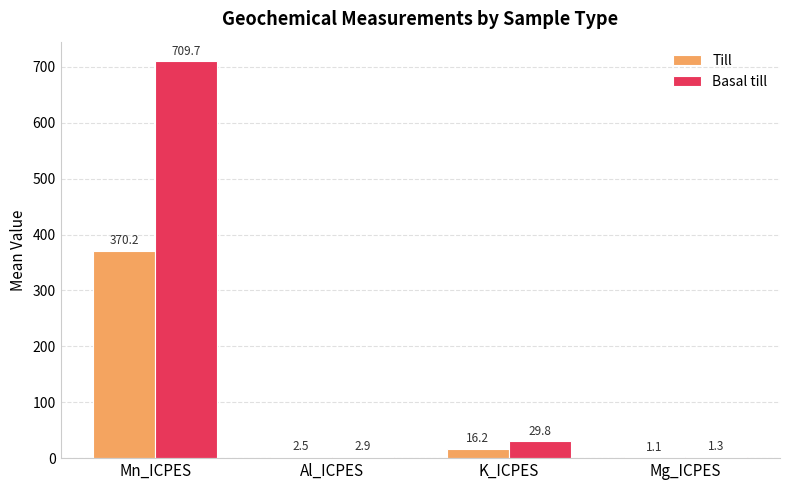

Are the bars horizontal?

No